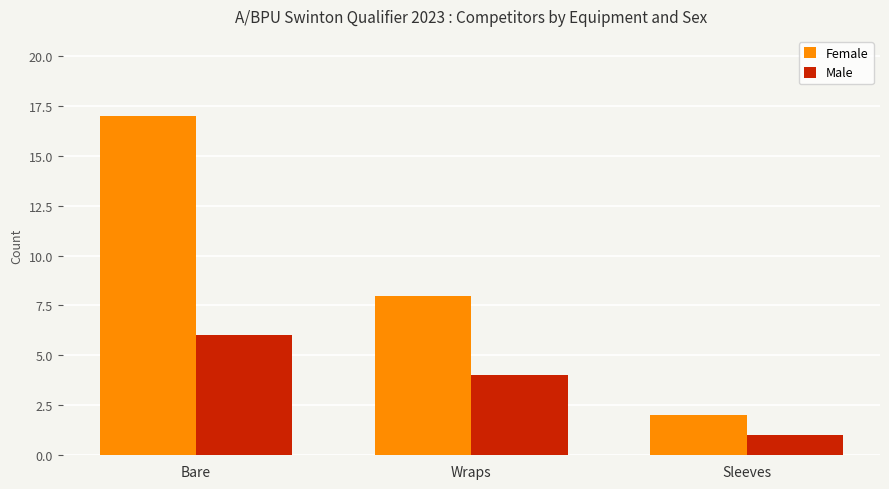

The value of Male at Sleeves is 1. True or false?

True